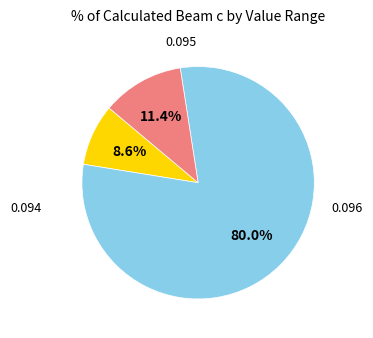

How many segments does this pie chart have?

3